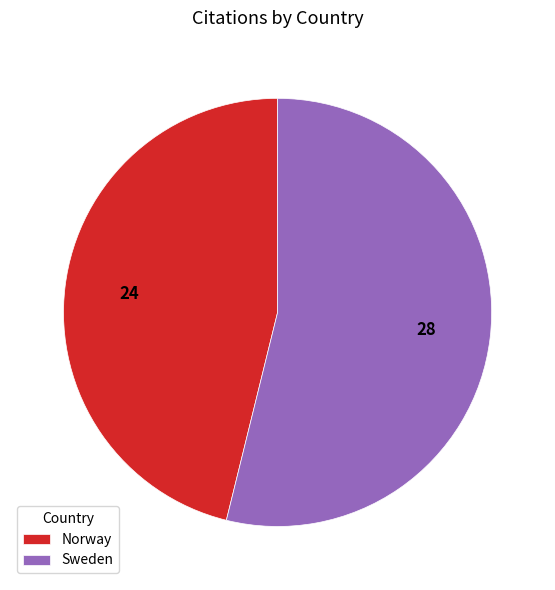

Do Norway and Sweden together represent more than half of the pie?

Yes